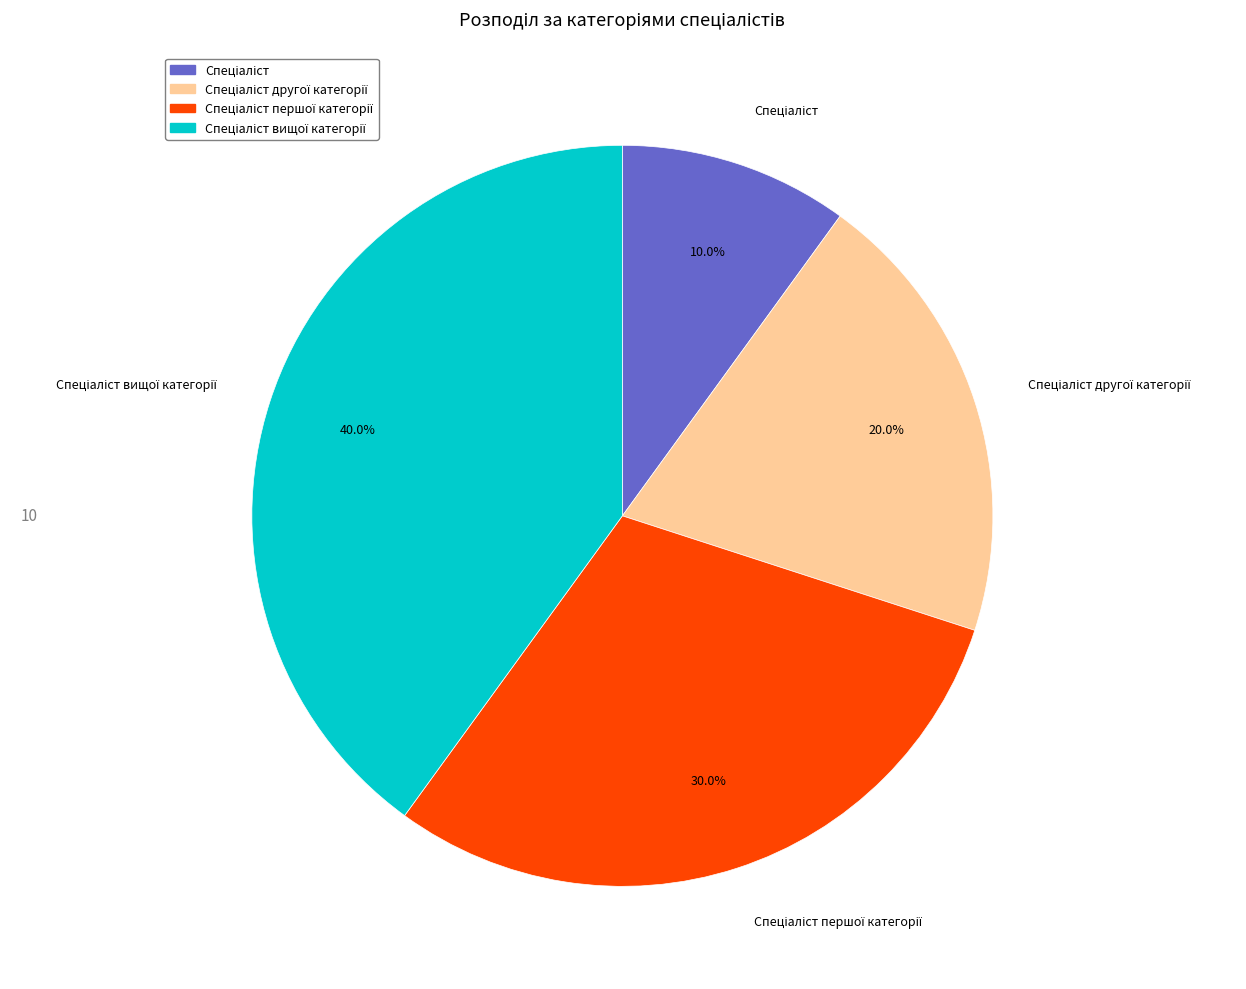

Does any single category account for the majority?

No